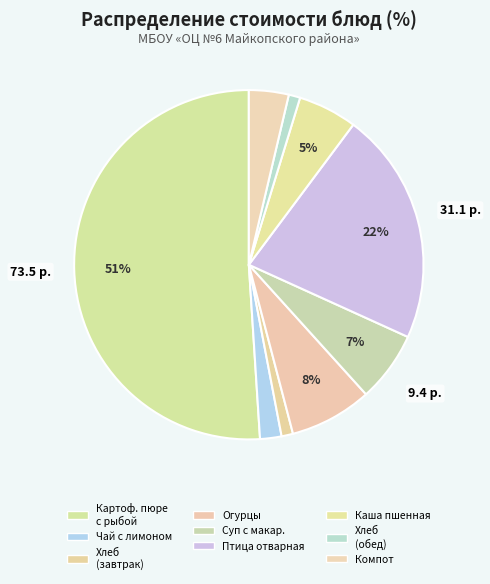

Count the number of slices in the pie.

9